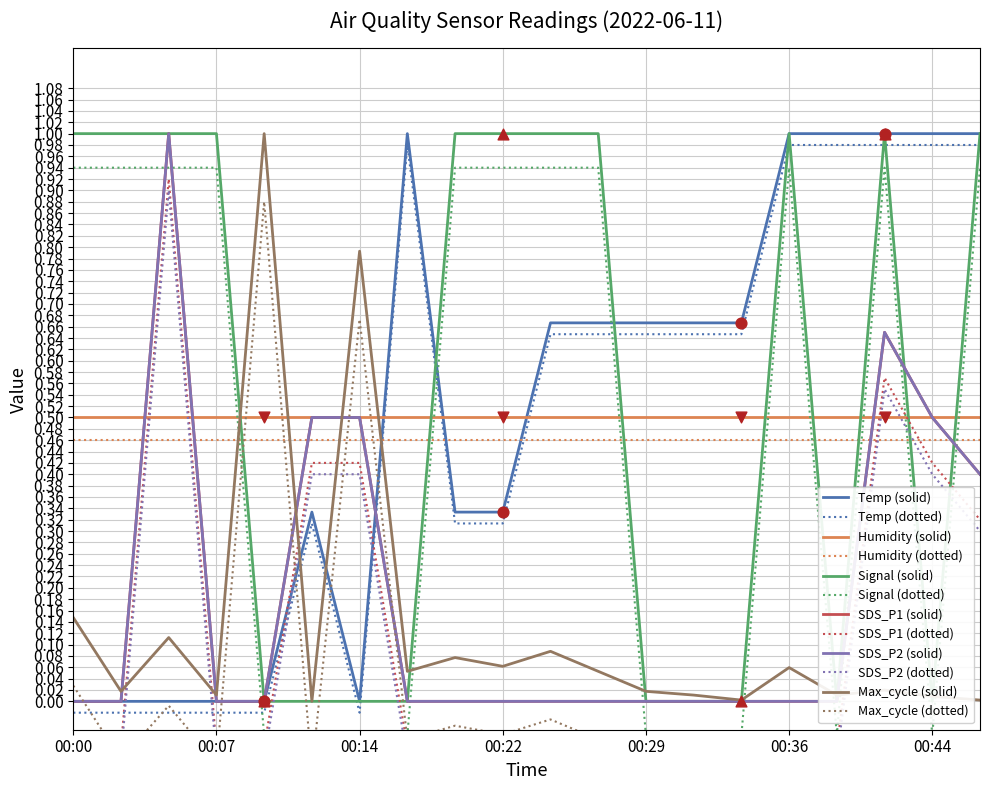

At how many categories does at least one series exceed 0?

20